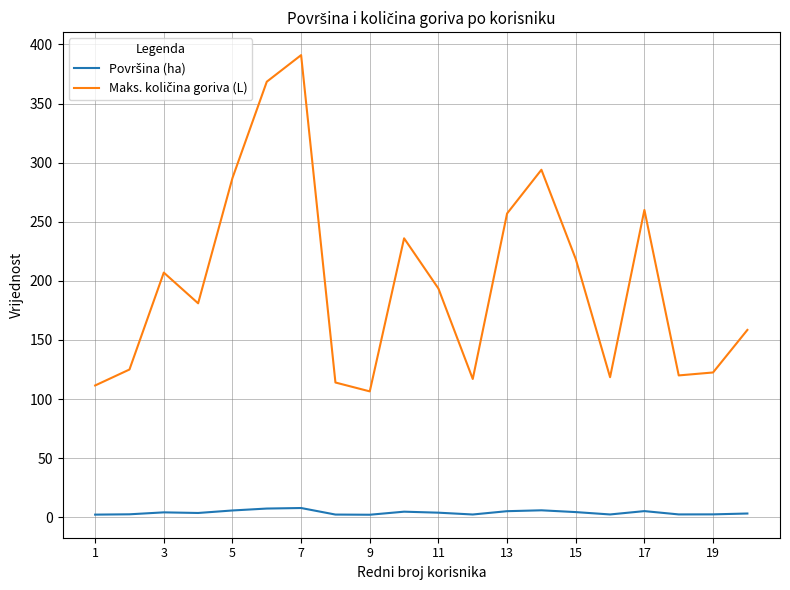

What is the maximum value shown in the chart?

391.0